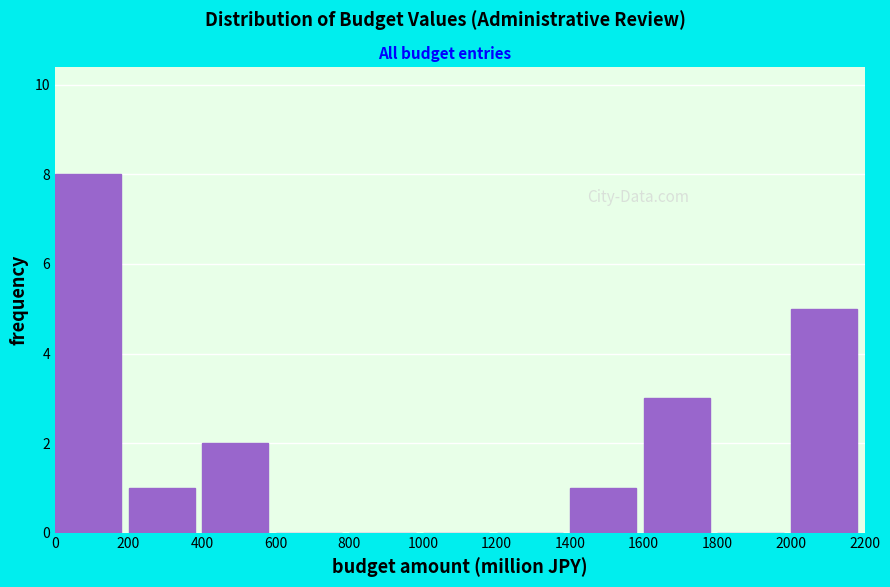

Reading left to right, transcribe this chart: for each bar, give the range it covers on the x-axis and its height. The values are not printed on the chart, so give them approximately, as read against the axis.

0 to 200: 8
200 to 400: 1
400 to 600: 2
600 to 800: 0
800 to 1000: 0
1000 to 1200: 0
1200 to 1400: 0
1400 to 1600: 1
1600 to 1800: 3
1800 to 2000: 0
2000 to 2200: 5